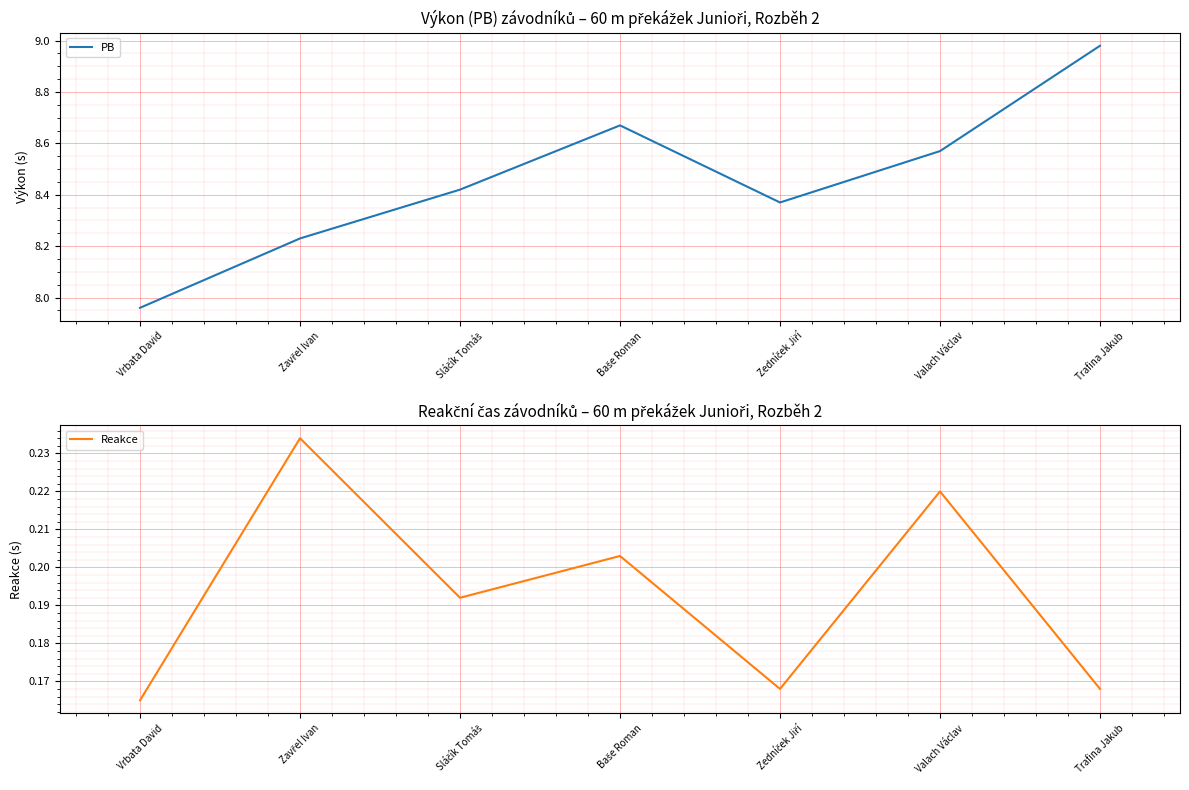

True or false: Reakce has more than 2 interior local peaks.

True